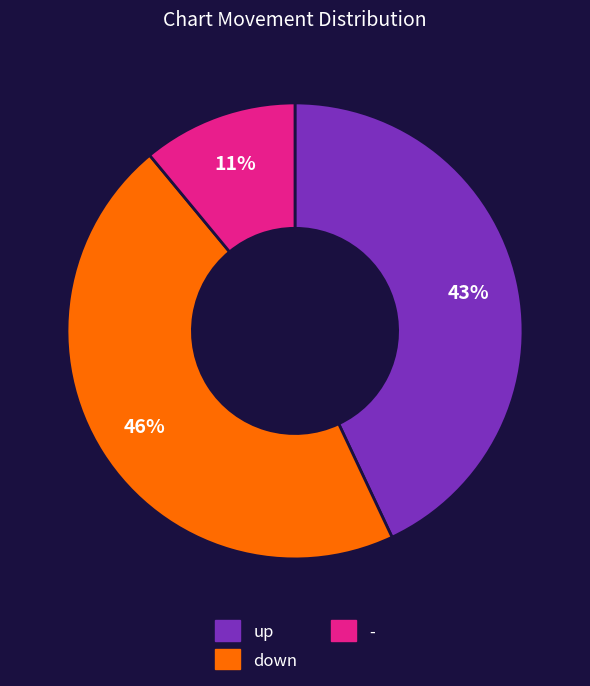

Is the sum of - and down greater than half?

Yes